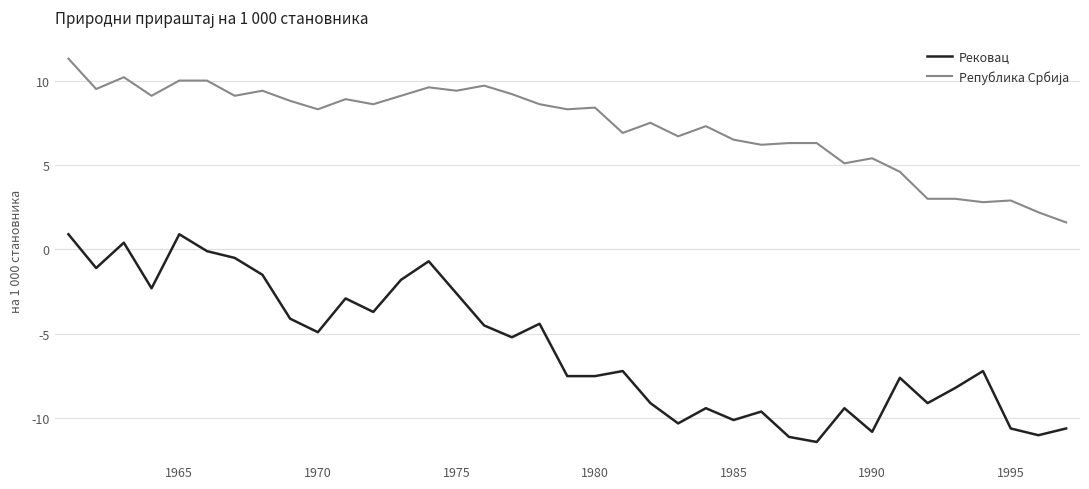

True or false: Рековац has more than 0 interior local peaks.

True